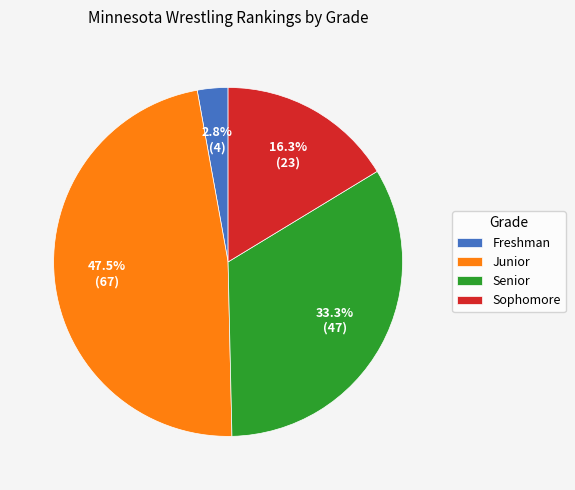

How many slices are in this pie chart?

4